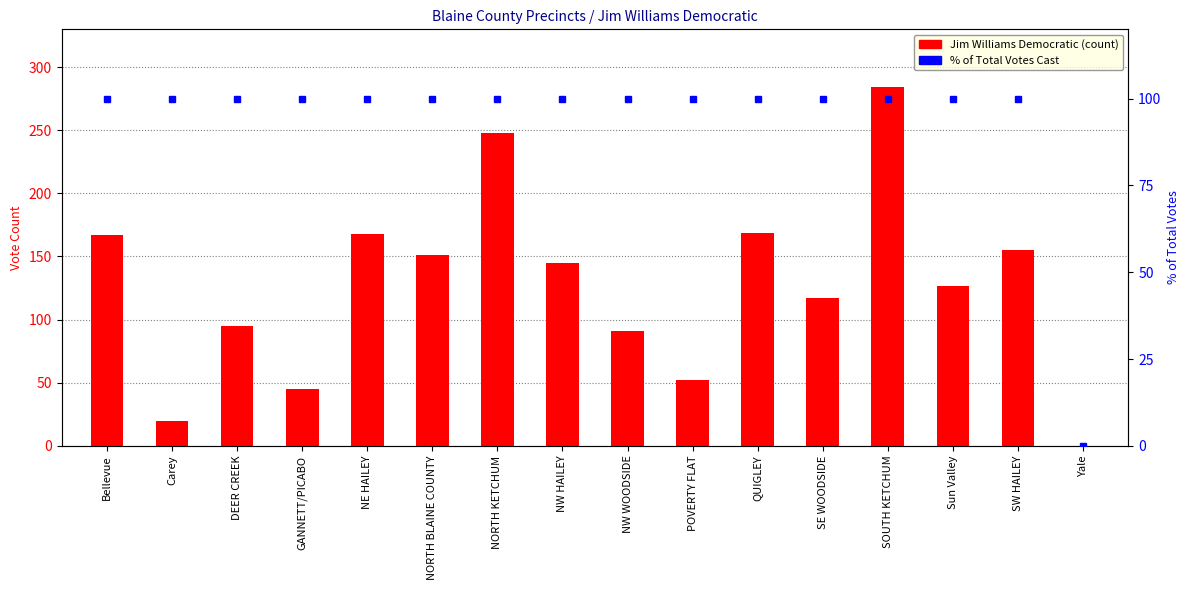

What is the average value of the Jim Williams Democratic series?

127